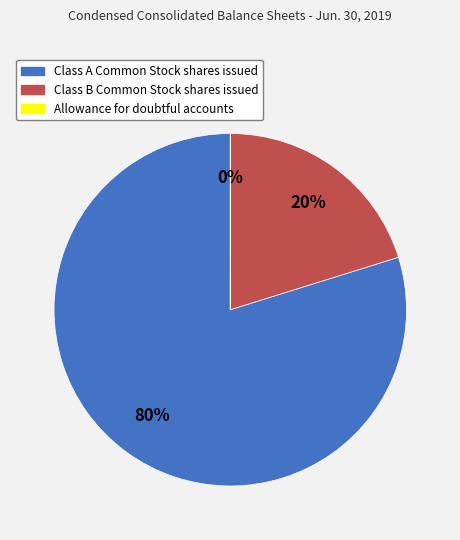

To the nearest percent, what is the difference between the largest and smallest slice percentages?

80%